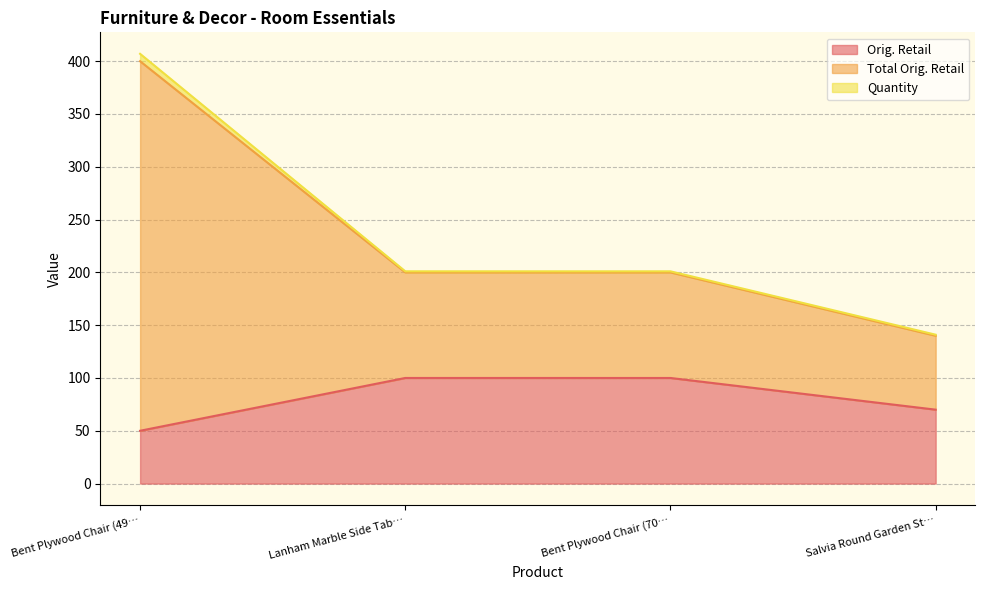

The Orig. Retail series shows 70.0 at Salvia Round Garden St…. True or false?

True